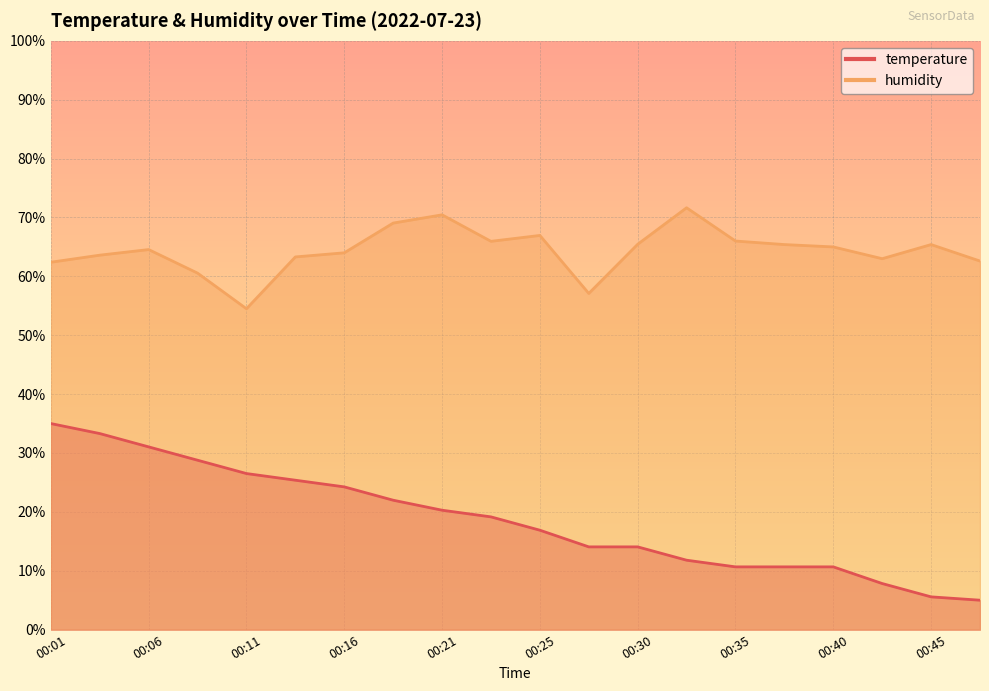

Where is humidity nearest to the value 63?

00:42